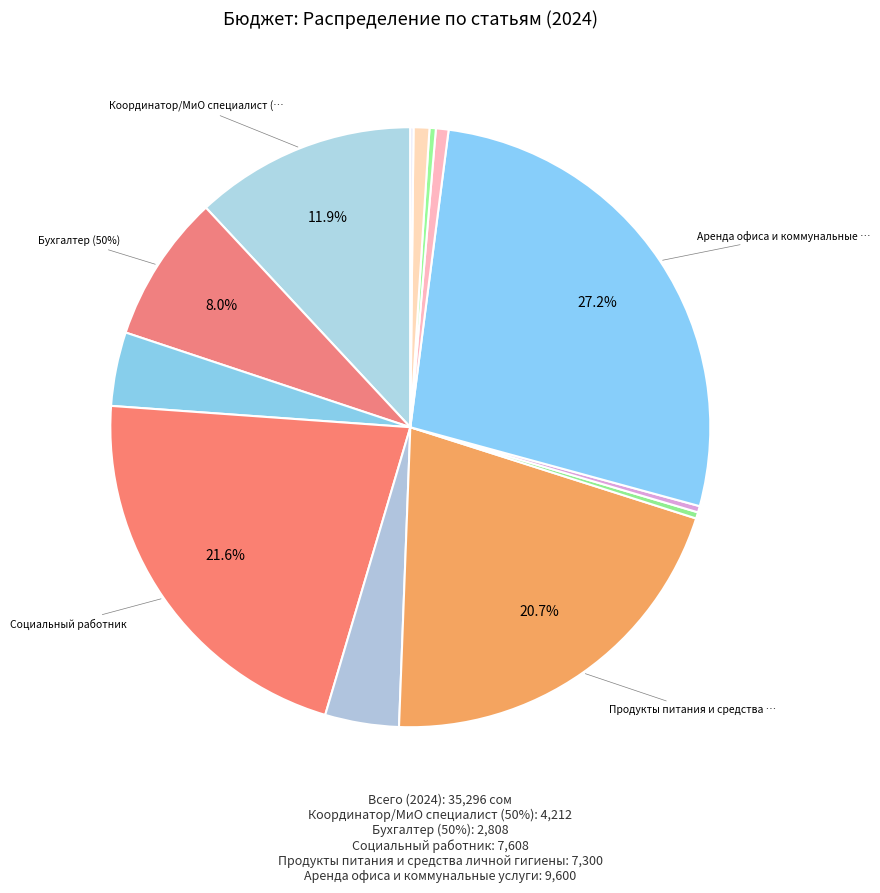

The Мыломоющие средства для шелтера slice represents 1% of the pie. True or false?

False